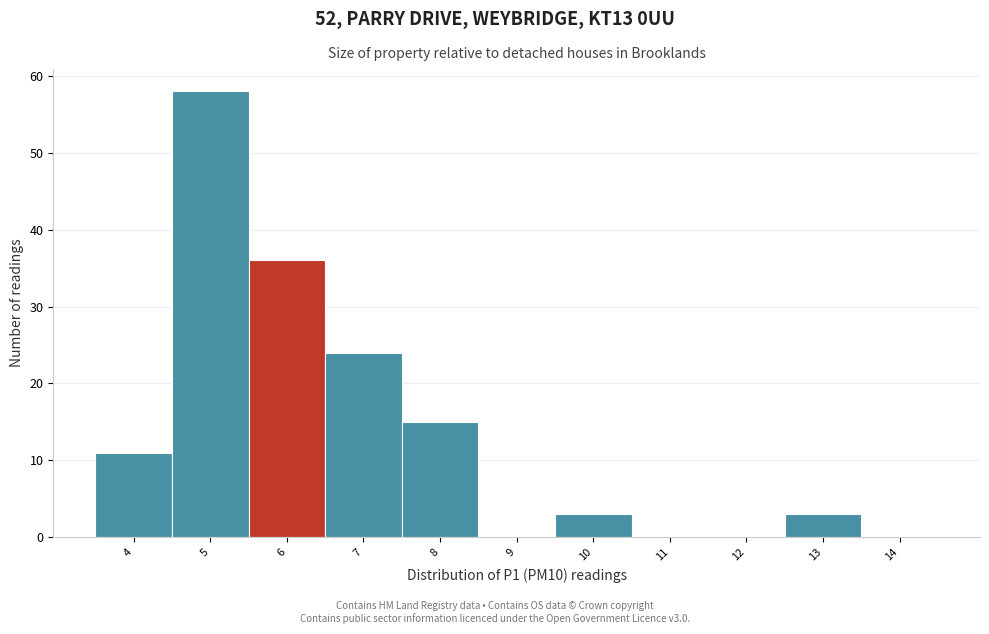

Reading left to right, transcribe all the data shown in this chart.

4=11	5=58	6=36	7=24	8=15	9=0	10=3	11=0	12=0	13=3	14=0